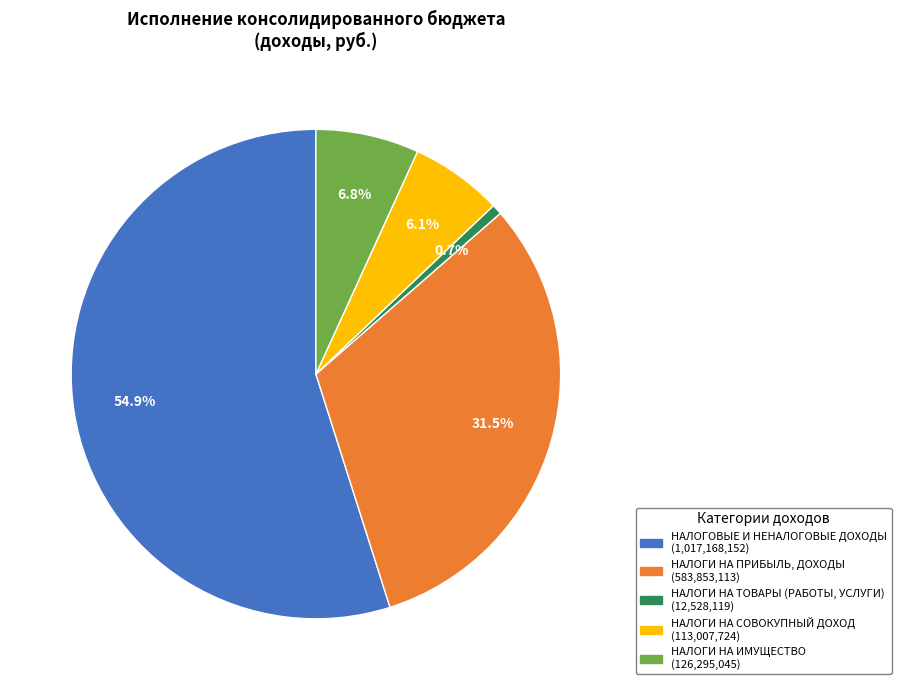

To the nearest percent, what percentage of the pie is НАЛОГИ НА ТОВАРЫ (РАБОТЫ, УСЛУГИ)?

1%